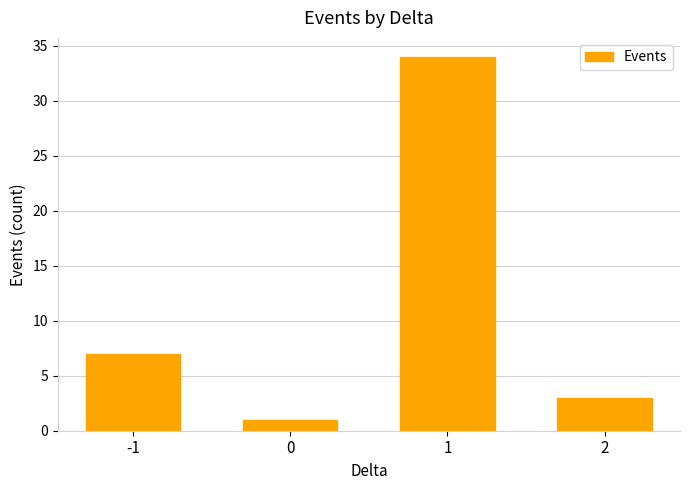

Is it true that the value at 2 is 5?

False